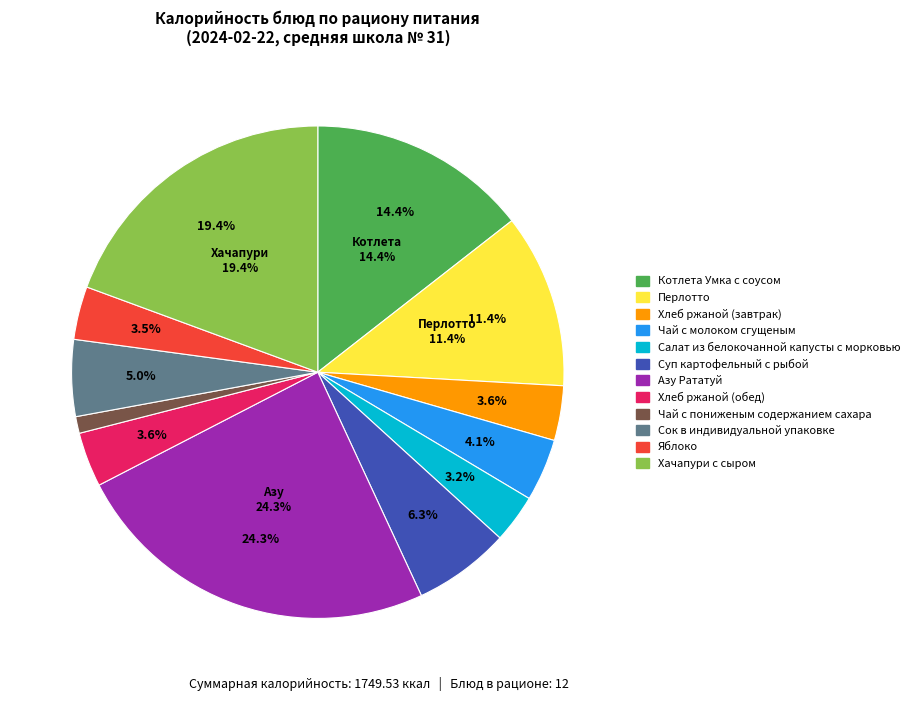

True or false: Хлеб ржаной (обед) accounts for 4% of the total.

True